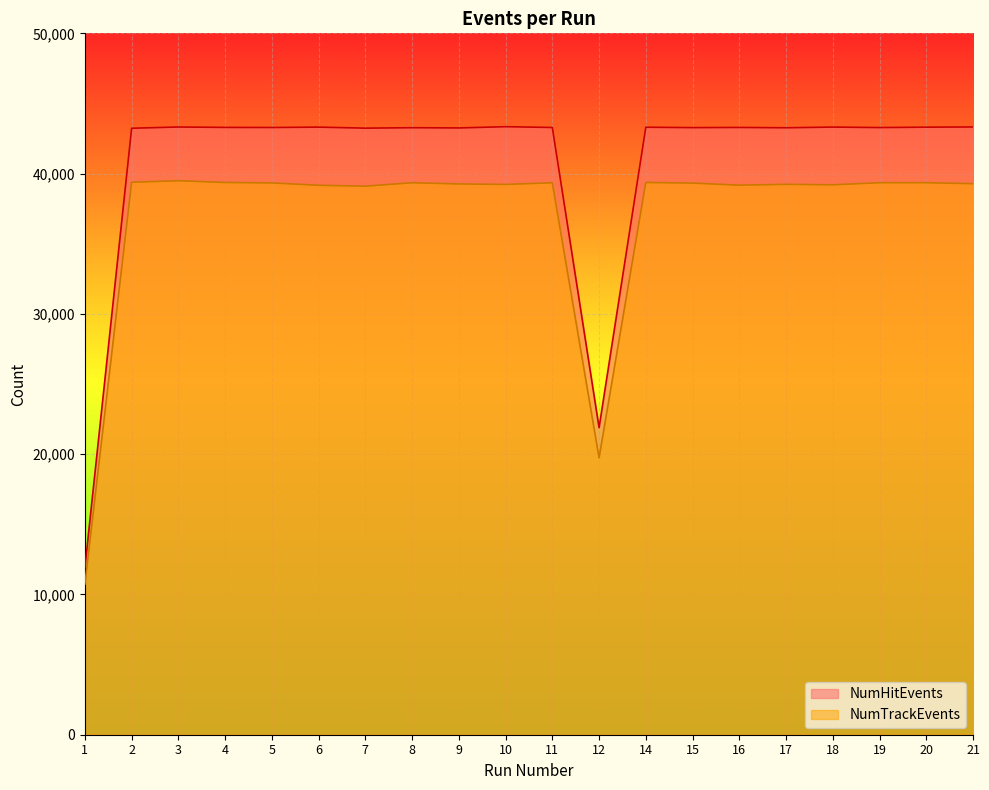

What is the greatest value displayed?

43345